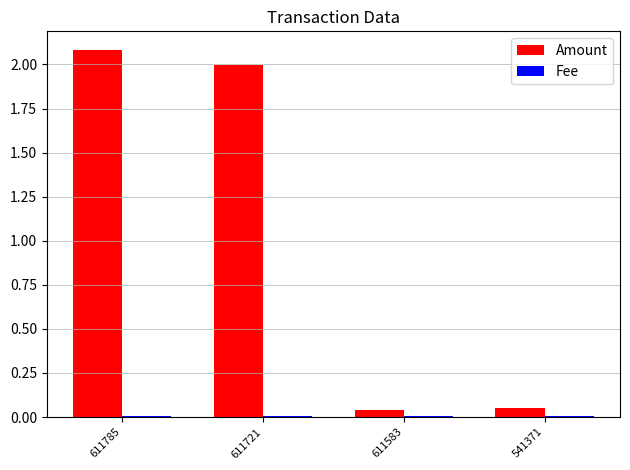

Which category has the highest value in the Amount series?

611785